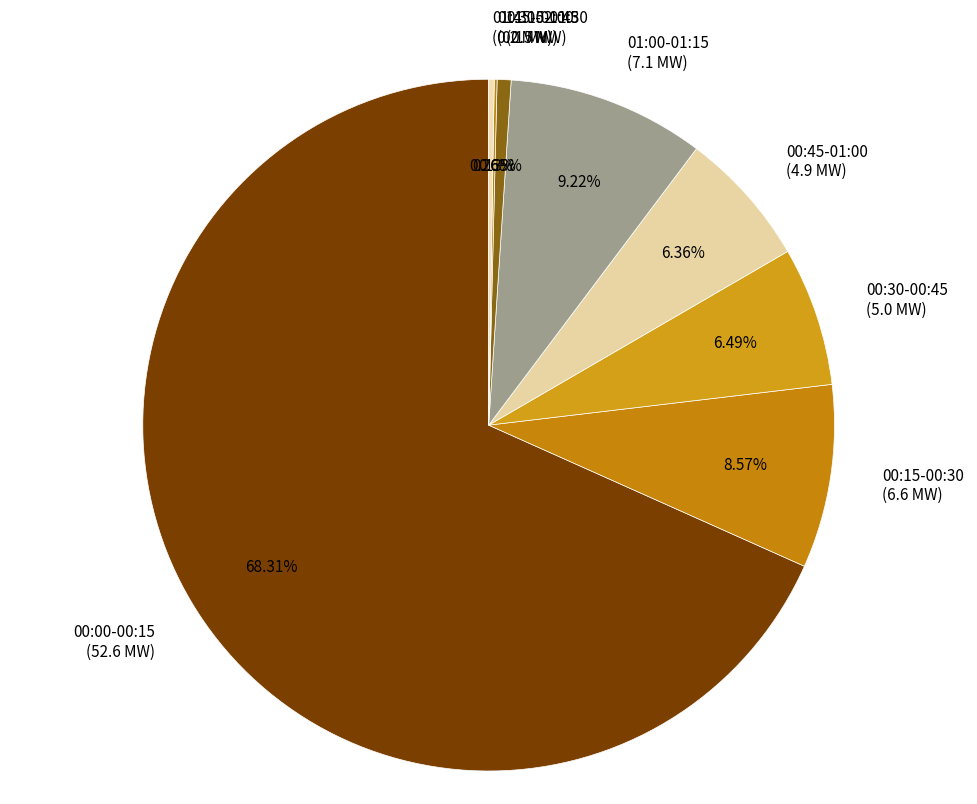

Does 01:00-01:15 represent more than half of the total?

No